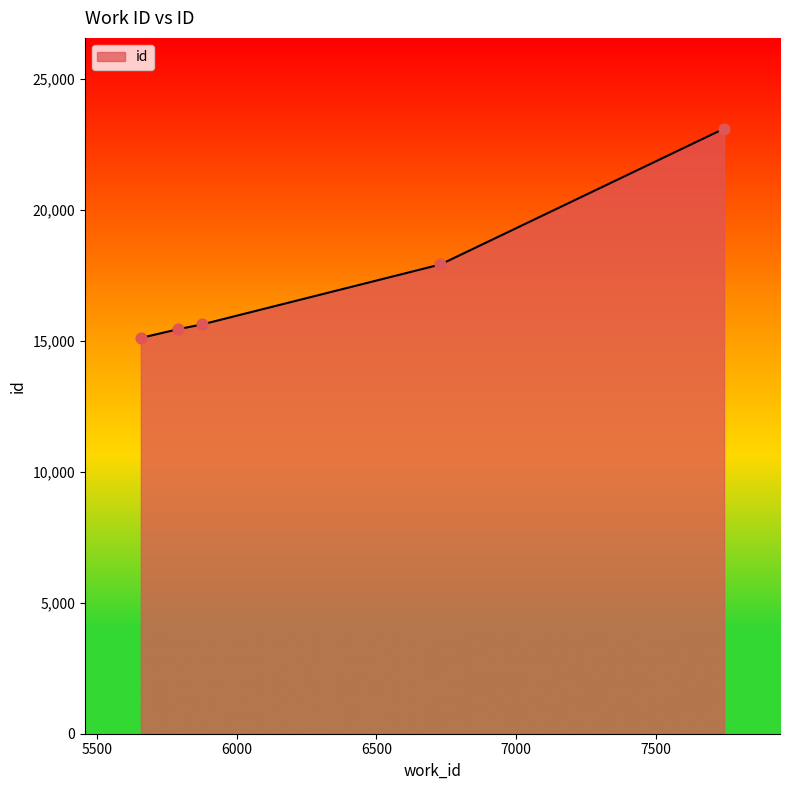

What is the average value?

17443